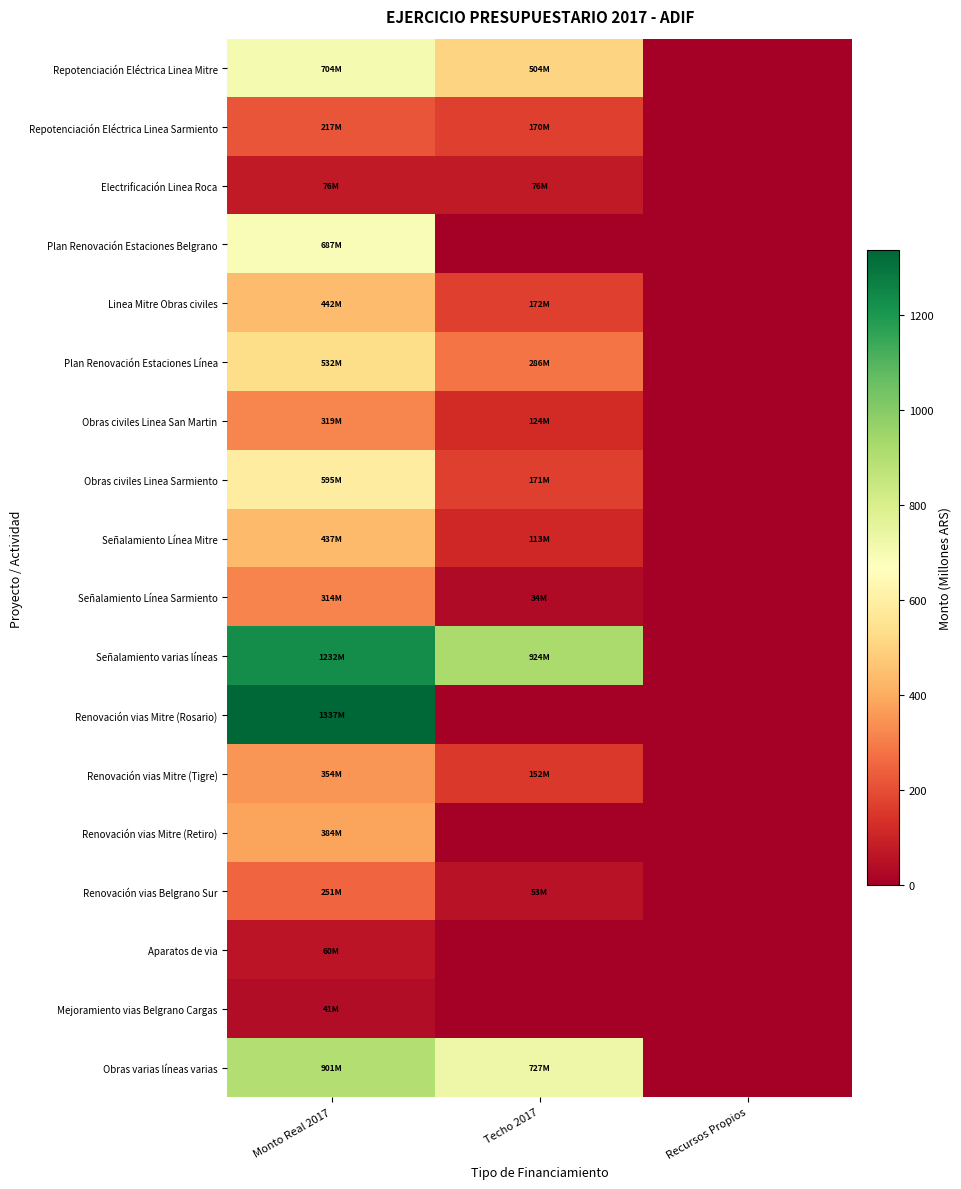

List the series in order of their peak value, lowest first.

Mejoramiento vias Belgrano Cargas, Aparatos de via, Electrificación Linea Roca, Repotenciación Eléctrica Linea Sarmiento, Renovación vias Belgrano Sur, Señalamiento Línea Sarmiento, Obras civiles Linea San Martin, Renovación vias Mitre (Tigre), Renovación vias Mitre (Retiro), Señalamiento Línea Mitre, Linea Mitre Obras civiles, Plan Renovación Estaciones Línea, Obras civiles Linea Sarmiento, Plan Renovación Estaciones Belgrano, Repotenciación Eléctrica Linea Mitre, Obras varias líneas varias, Señalamiento varias líneas, Renovación vias Mitre (Rosario)